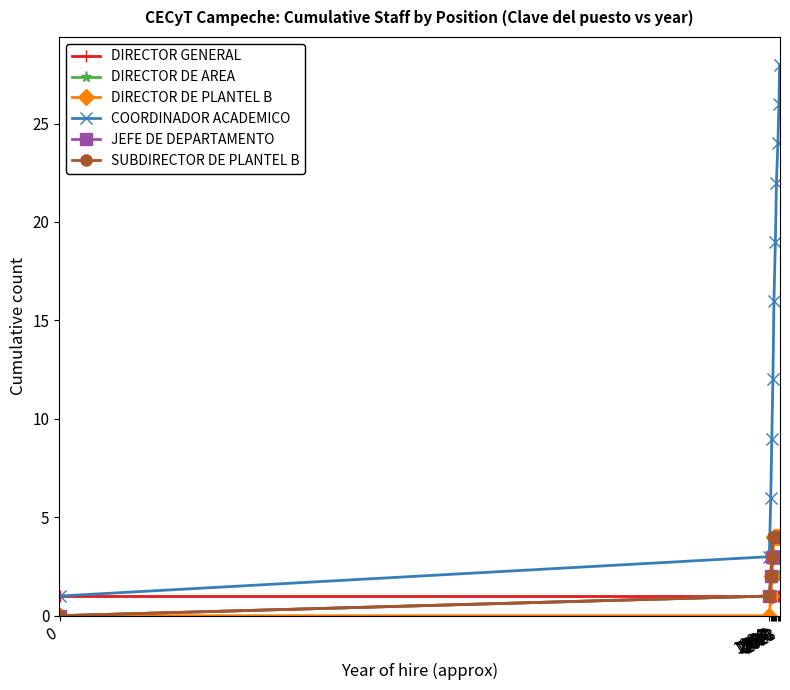

What is the difference between the highest and lowest values at 0?

1